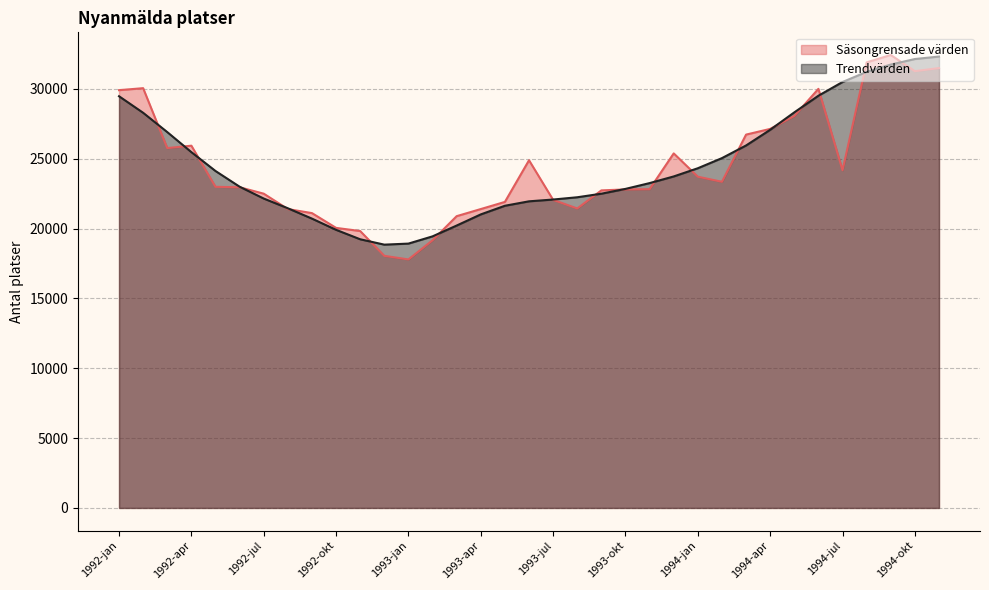

Which series has the largest total across all categories?

Trendvärden